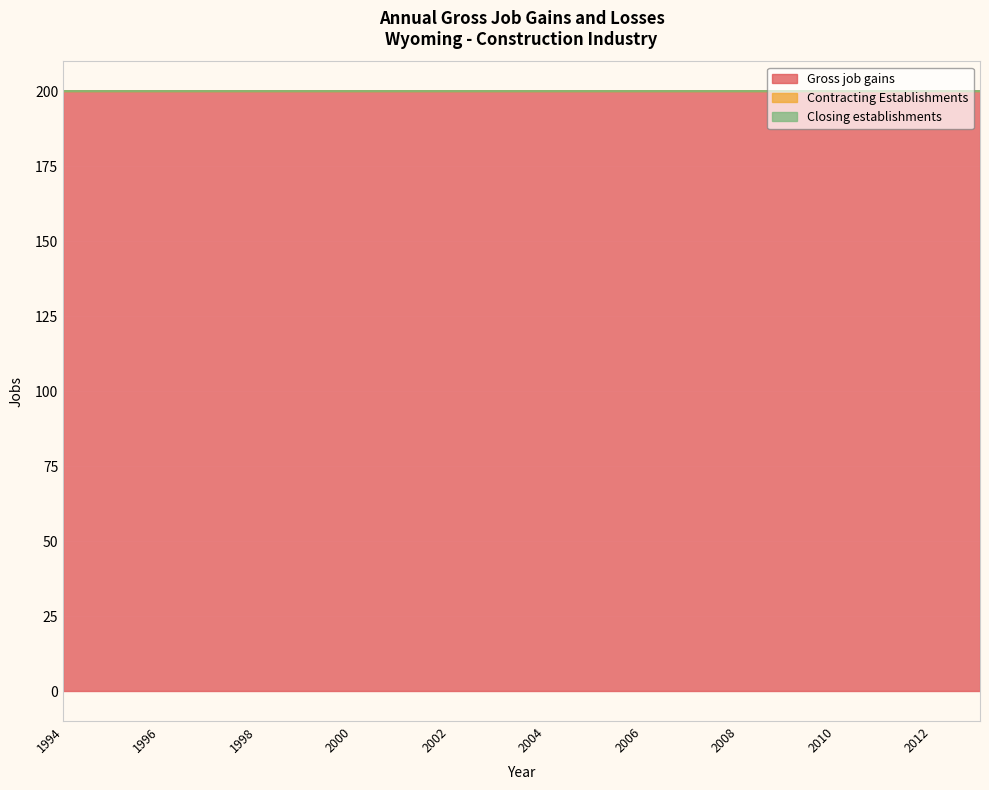

Which has a higher value, 1997 or 2004?

1997